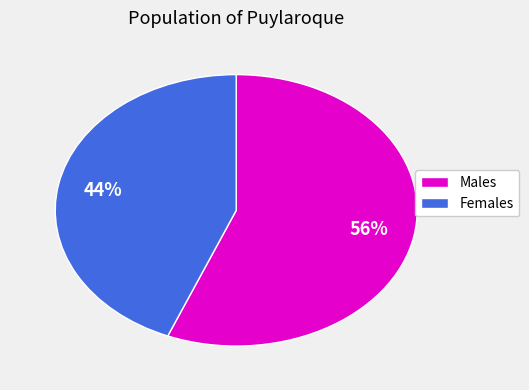

Is there a majority slice in this chart?

Yes